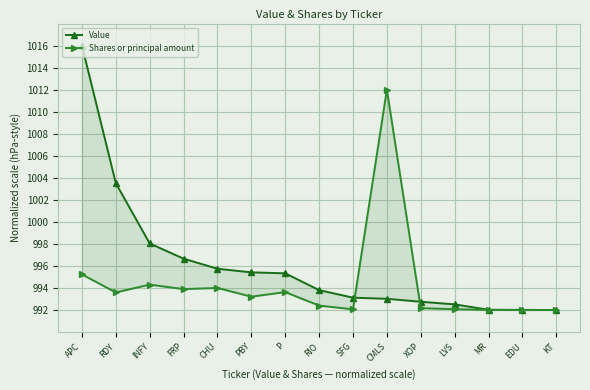

Reading left to right, transcribe all the data shown in this chart.

Value: 1016.0	1003.5	998.0	996.7	995.7	995.4	995.3	993.8	993.1	993.0	992.7	992.5	992.0	992.0	992.0
Shares or principal amount: 995.2	993.6	994.3	993.9	994.0	993.2	993.6	992.4	992.1	1012.0	992.2	992.1	992.0	992.0	992.0